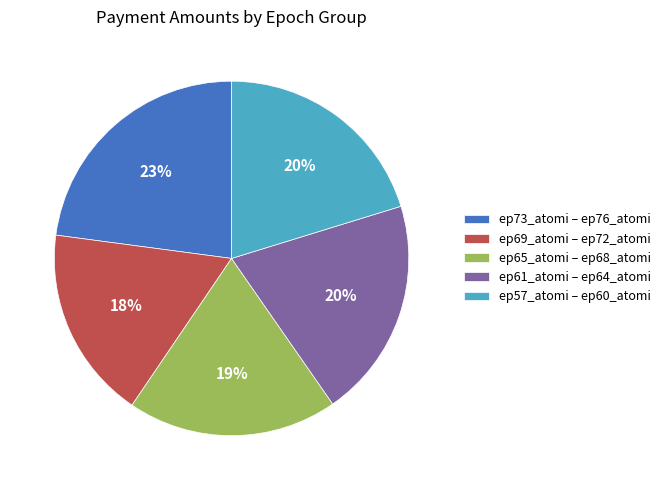

Do ep65_atomi – ep68_atomi and ep61_atomi – ep64_atomi together represent more than half of the pie?

No